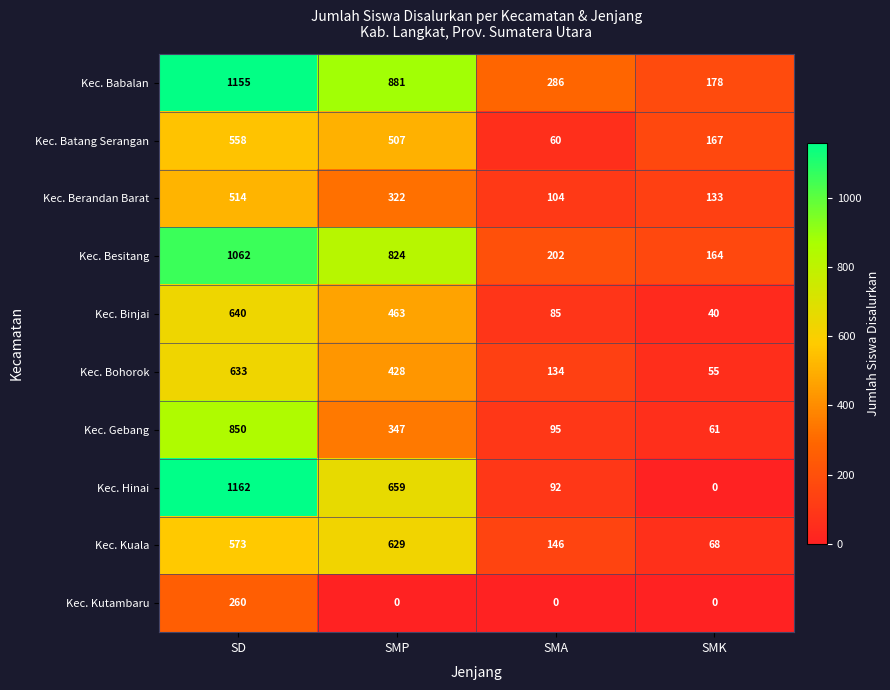

The value of Kec. Gebang at SMK is 42. True or false?

False